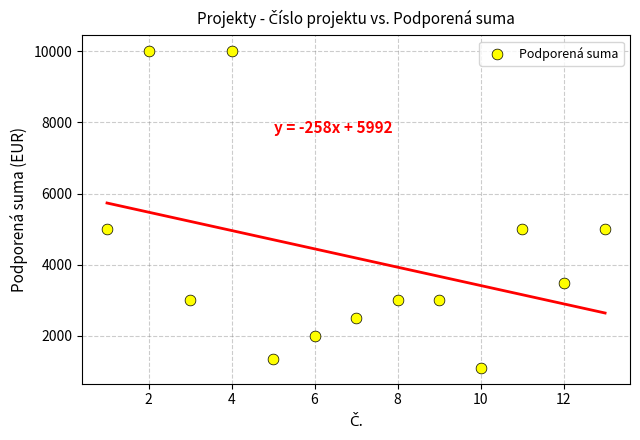

What is the range of Y values (max minus min)?

8900